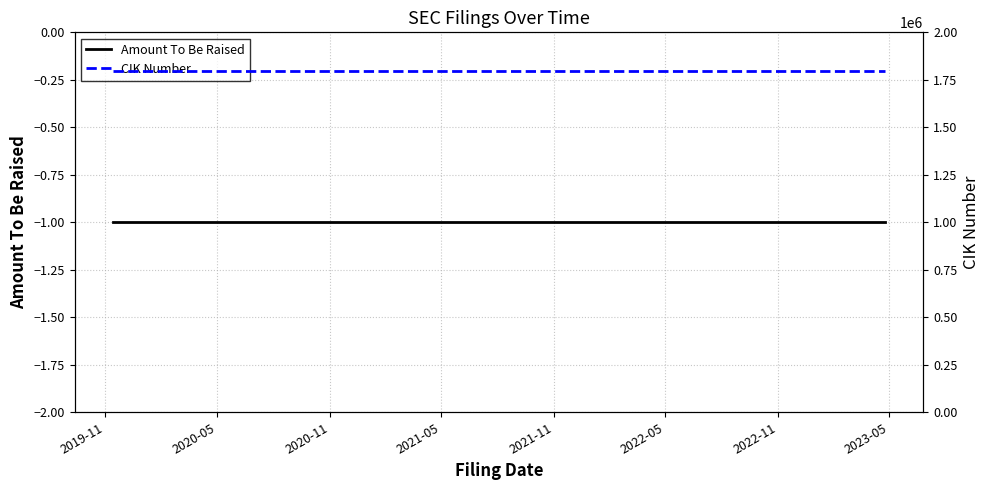

True or false: Amount To Be Raised and CIK Number intersect in this chart.

False